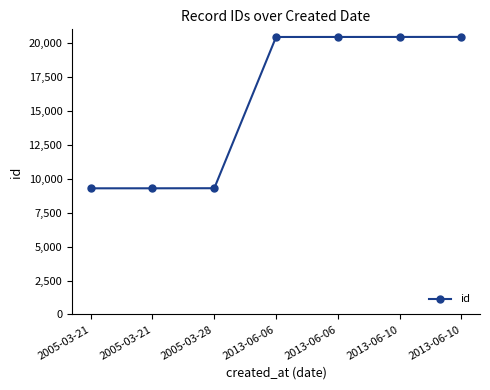

Which label corresponds to the largest value in the chart?

2013-06-10